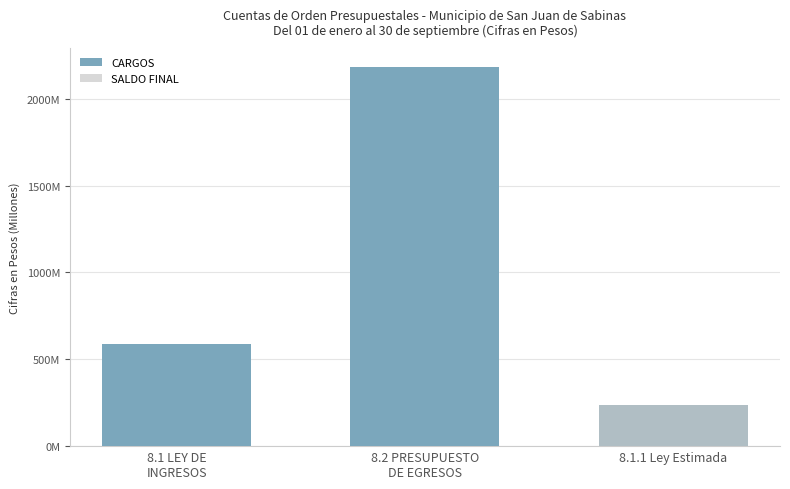

Which series has the largest range (max minus min)?

CARGOS